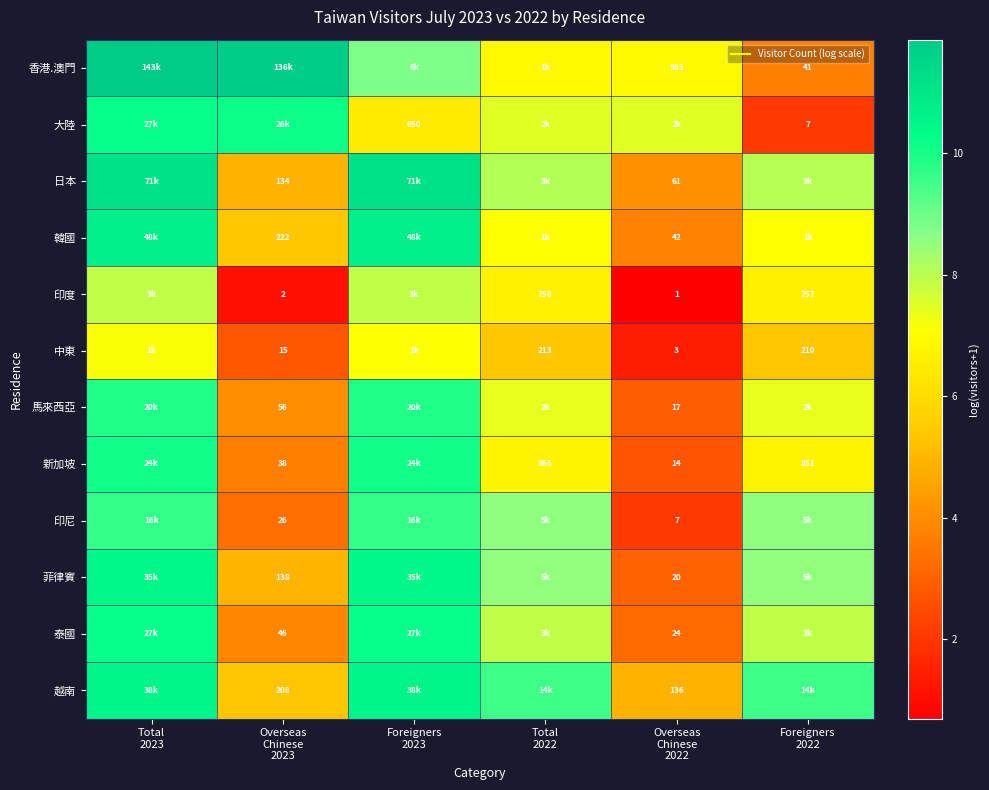

What is the average value of the 馬來西亞 series?

6.9